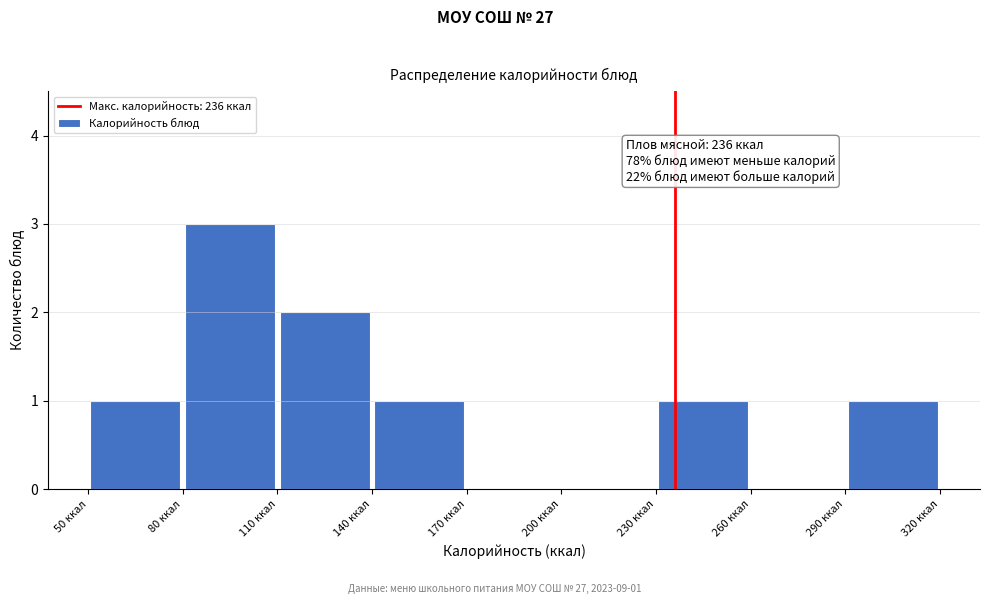

Over which range of the x-axis is the bar tallest?

80 to 110